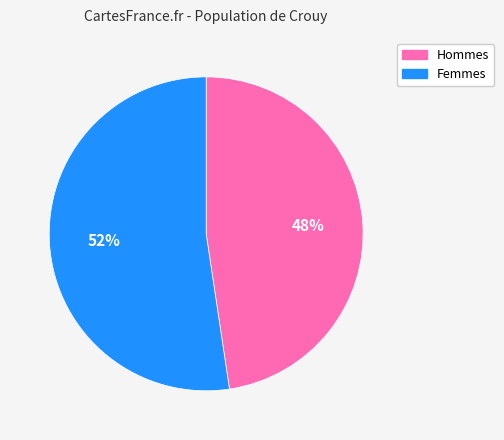

To the nearest percent, what is the average slice percentage?

50%